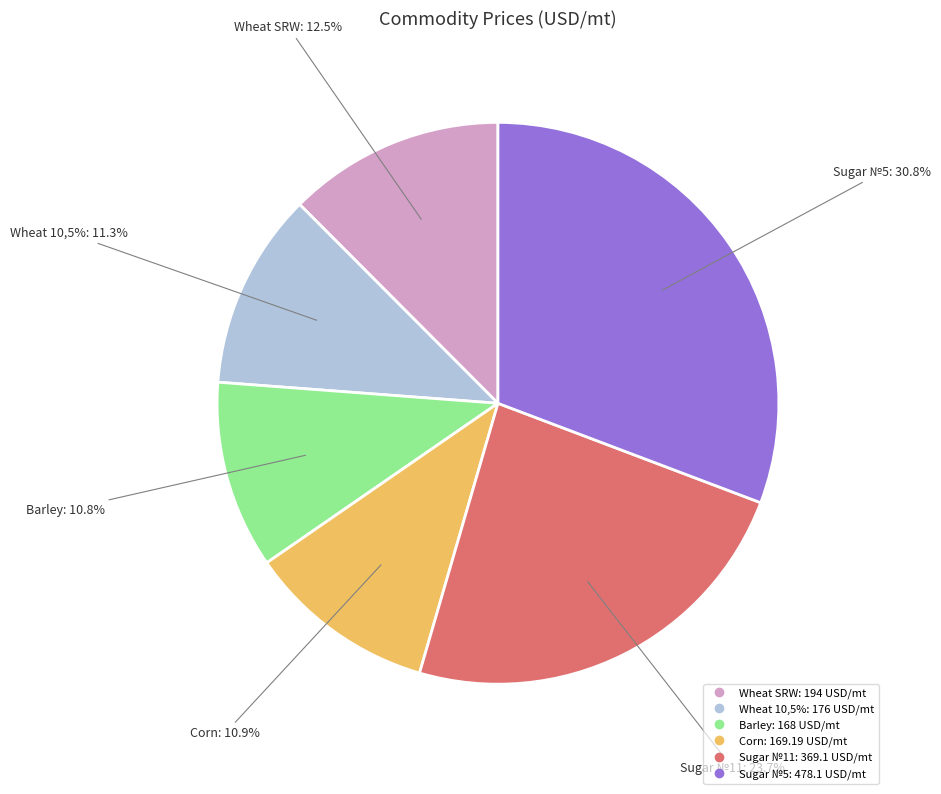

Is there a majority slice in this chart?

No